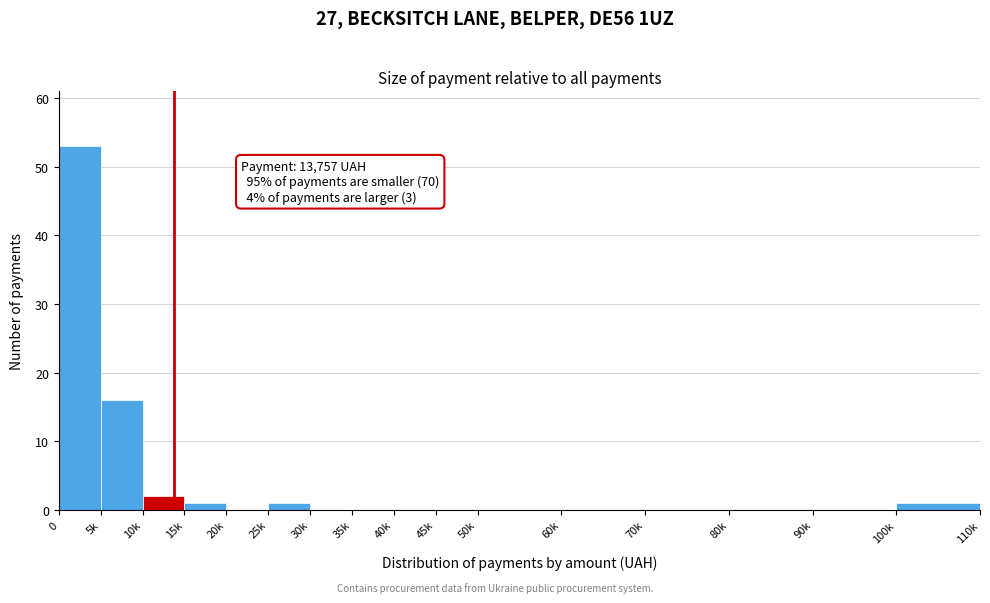

Reading left to right, list all the values displayed in this chart.

0=53	5k=16	10k=2	15k=1	20k=0	25k=1	30k=0	35k=0	40k=0	45k=0	50k=0	60k=0	70k=0	80k=0	90k=0	100k=1